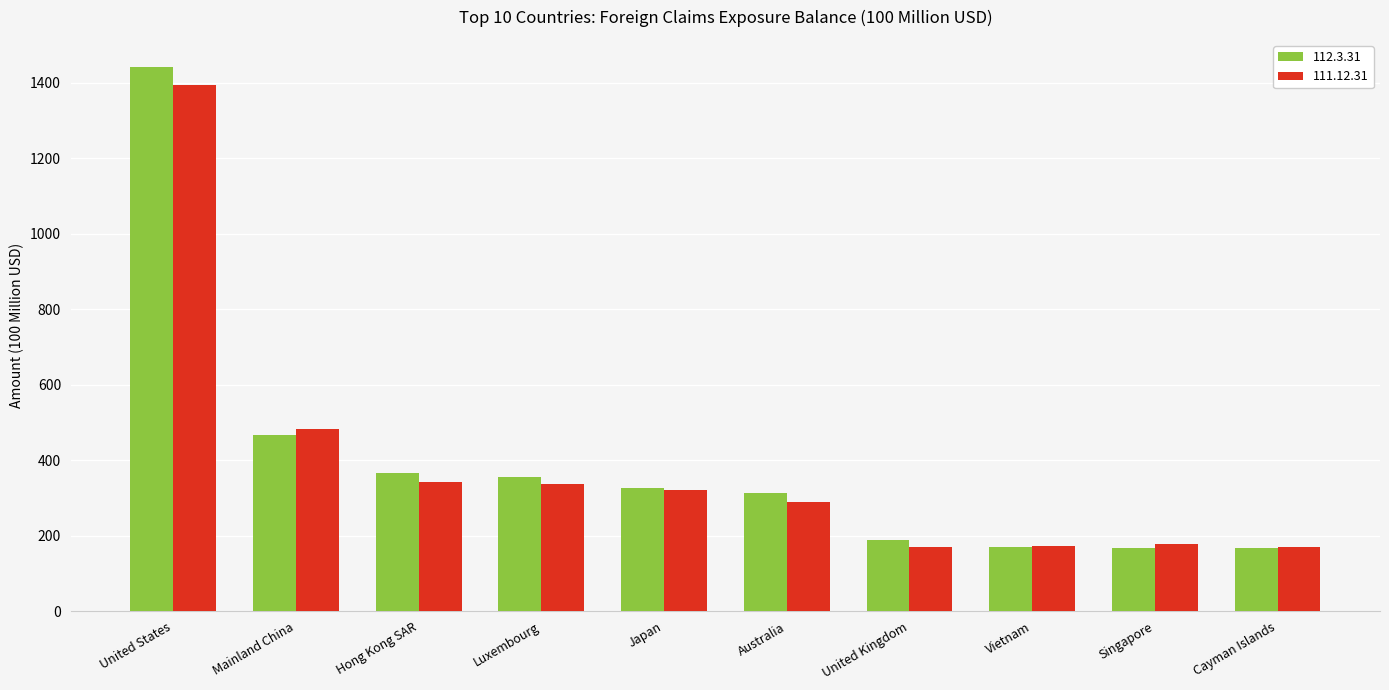

Which category has the highest value across all series?

United States